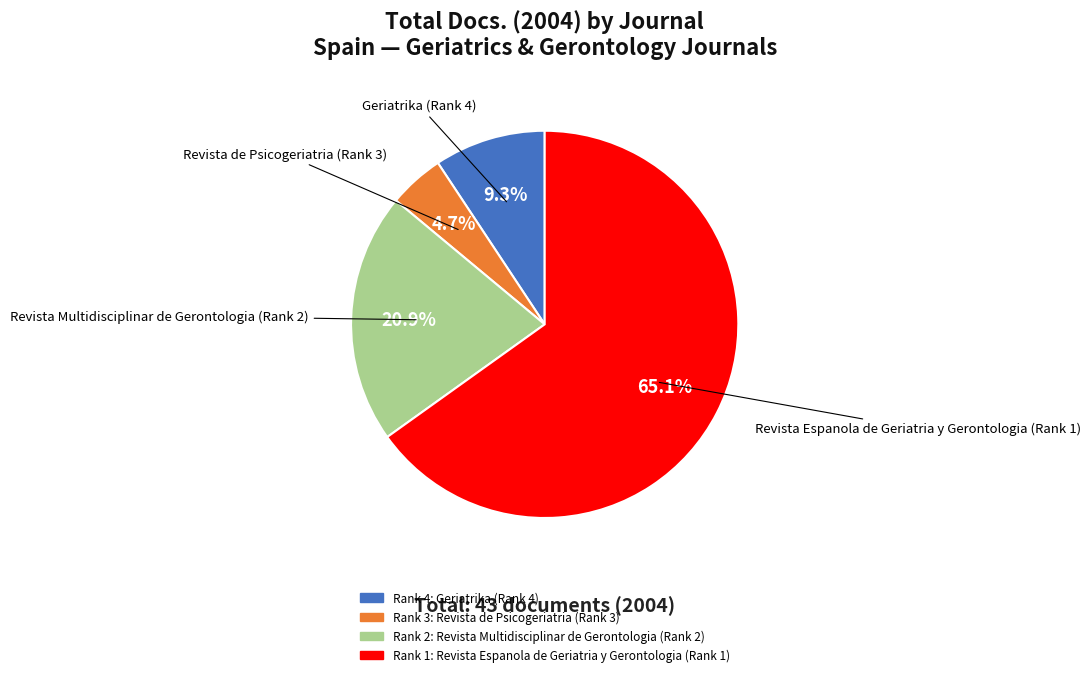

Is there any slice that represents more than half of the pie?

Yes